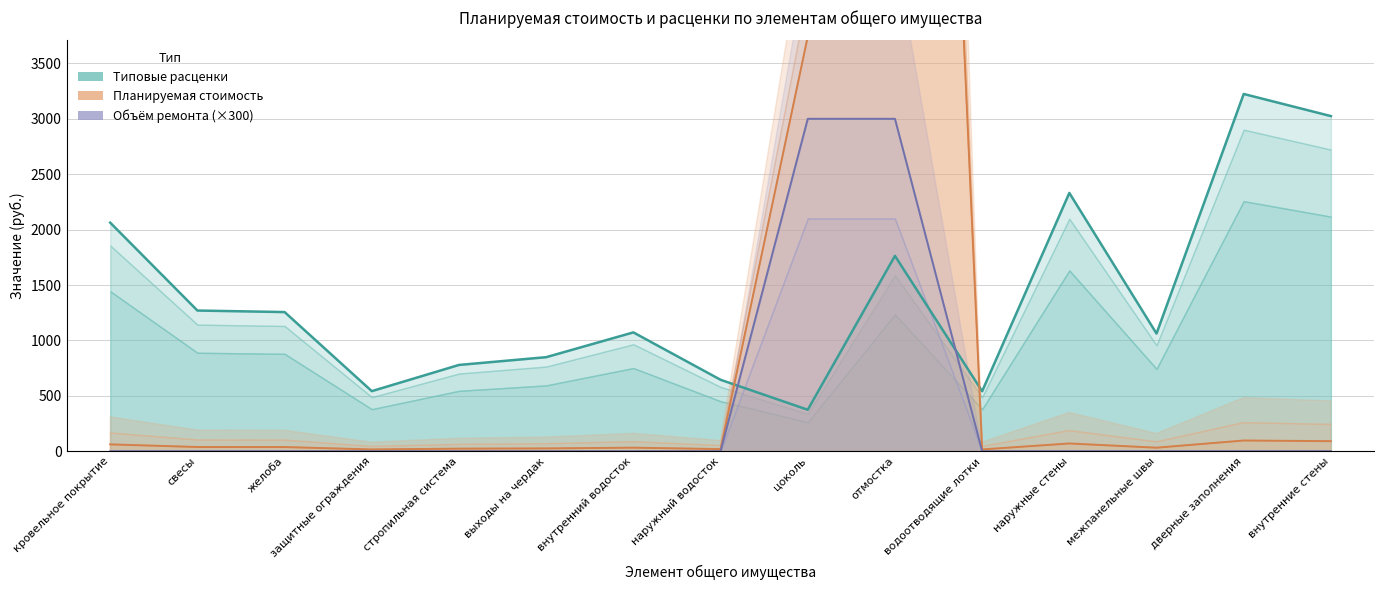

What is the average value of the Планируемая стоимость series?

1462.3